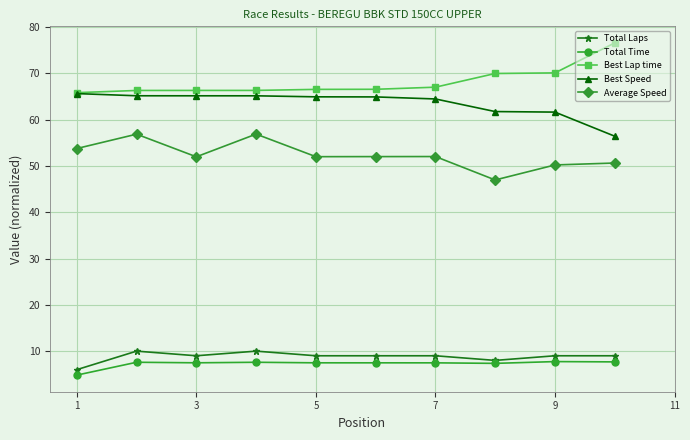

True or false: Total Laps and Best Lap time intersect in this chart.

False